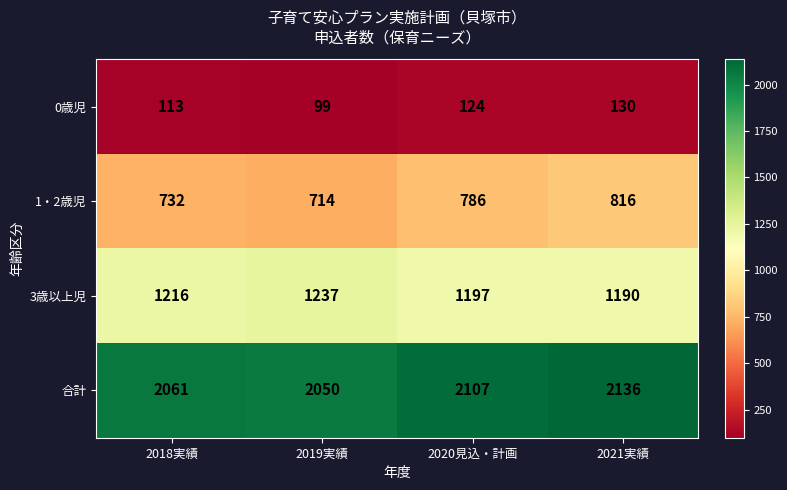

What is the approximate value of 3歳以上児 at 2018実績?

1216